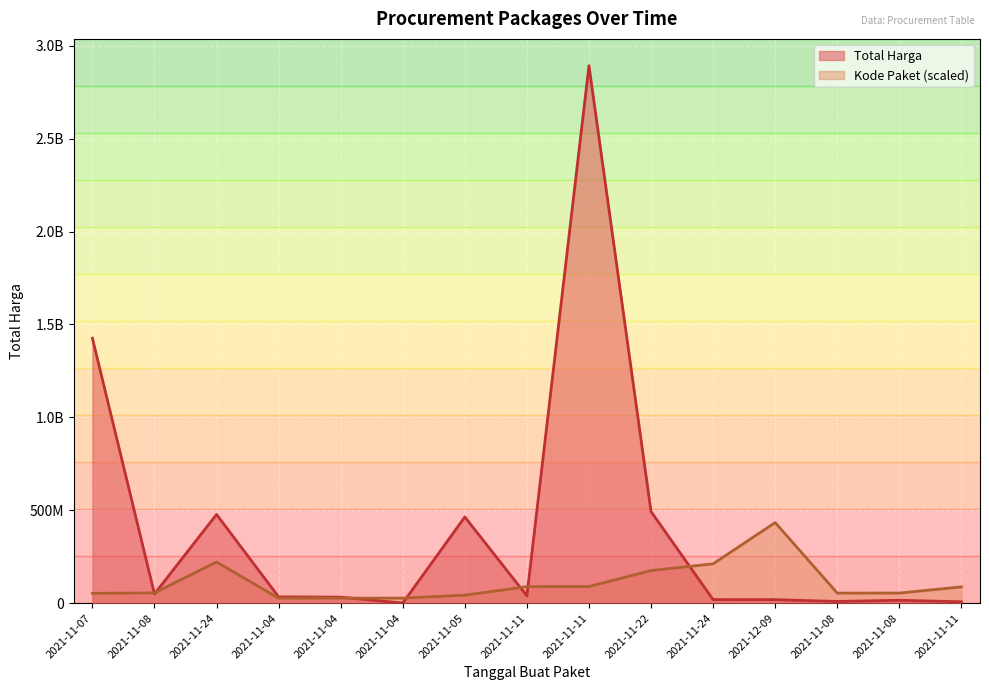

How many intersections are there between Kode Paket and Total Harga?

7